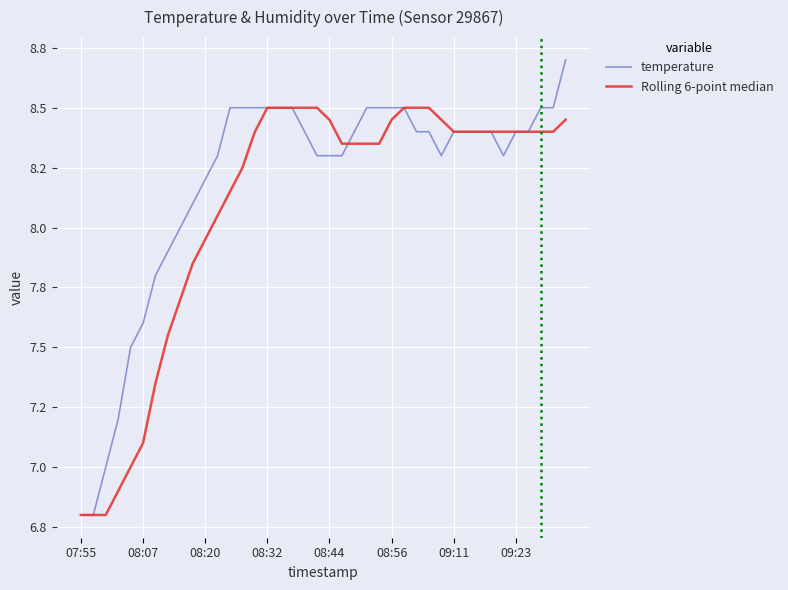

Which series has the largest range (max minus min)?

temperature